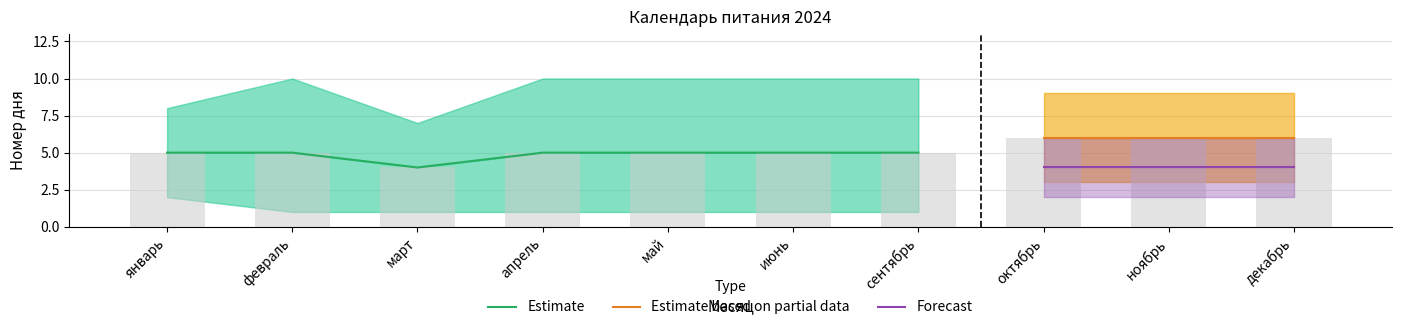

Is the value of Partial mid at март greater than the value of Estimate low at февраль?

Yes